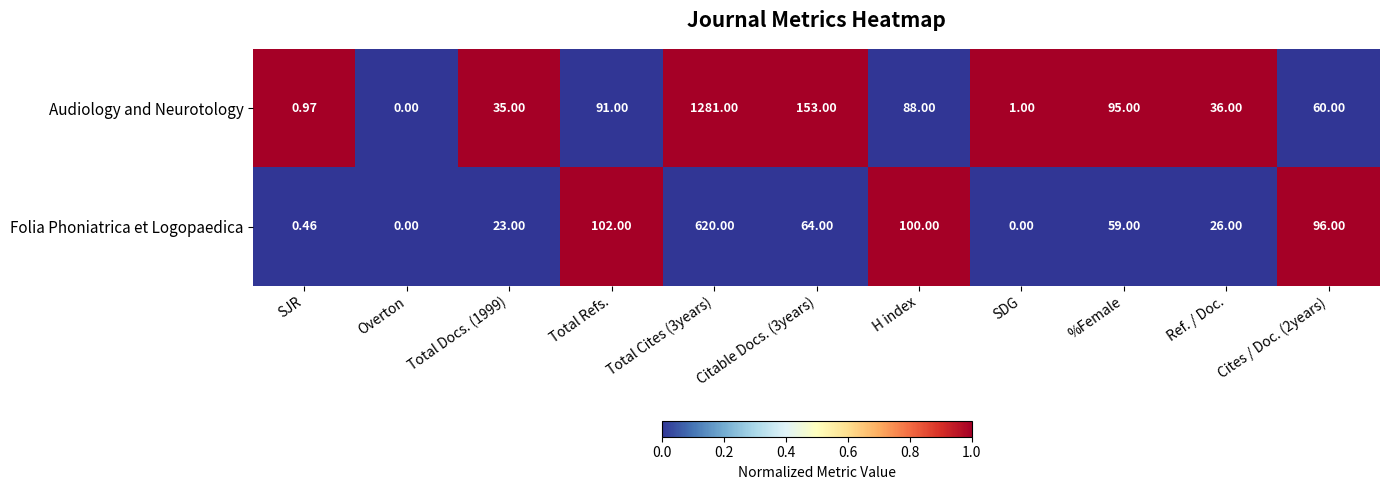

Is the value of Audiology and Neurotology at Total Docs. (1999) greater than the value of Folia Phoniatrica et Logopaedica at Ref. / Doc.?

Yes